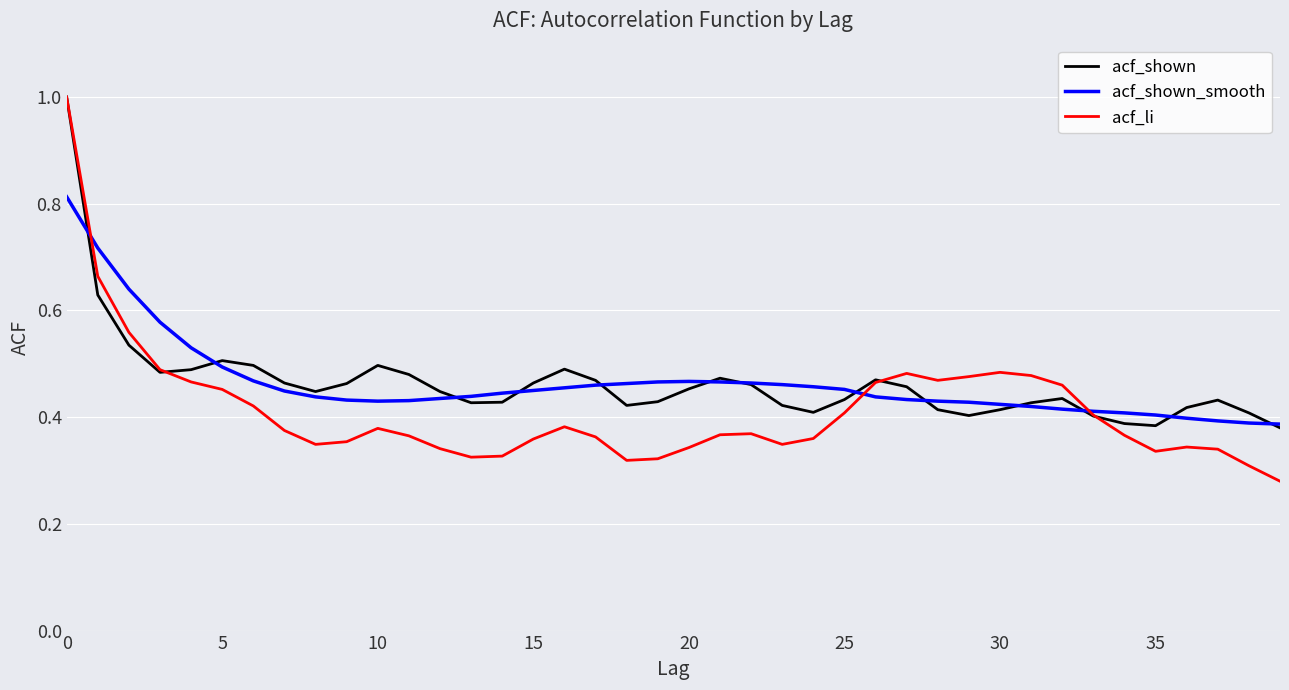

Which series has the widest spread of values?

acf_li